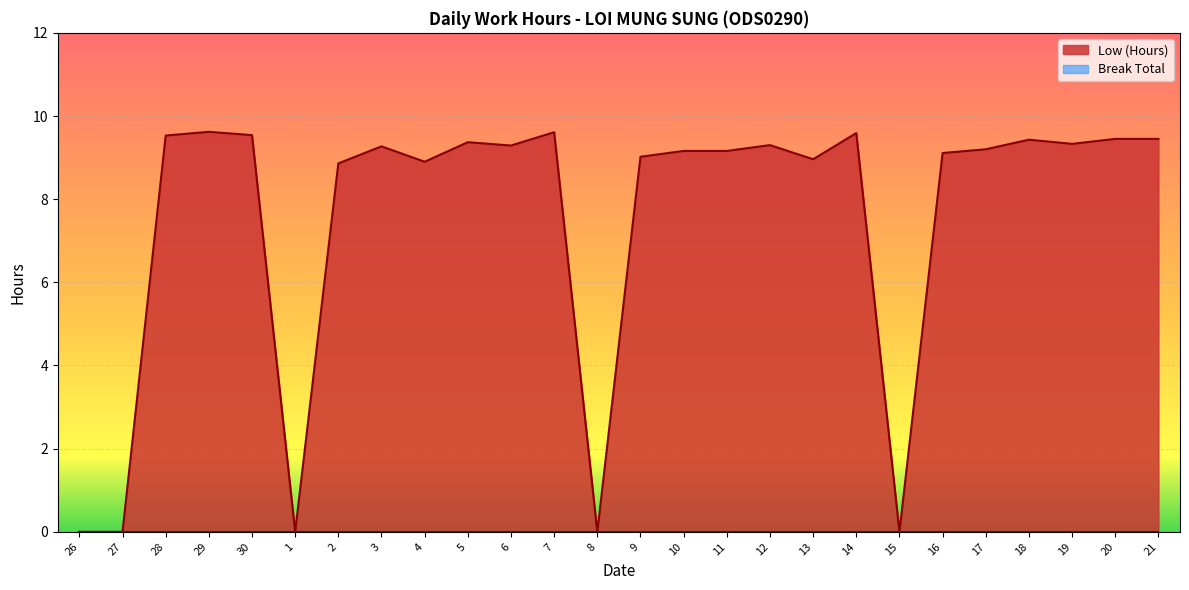

Which has a higher value, 6 or 28?

28